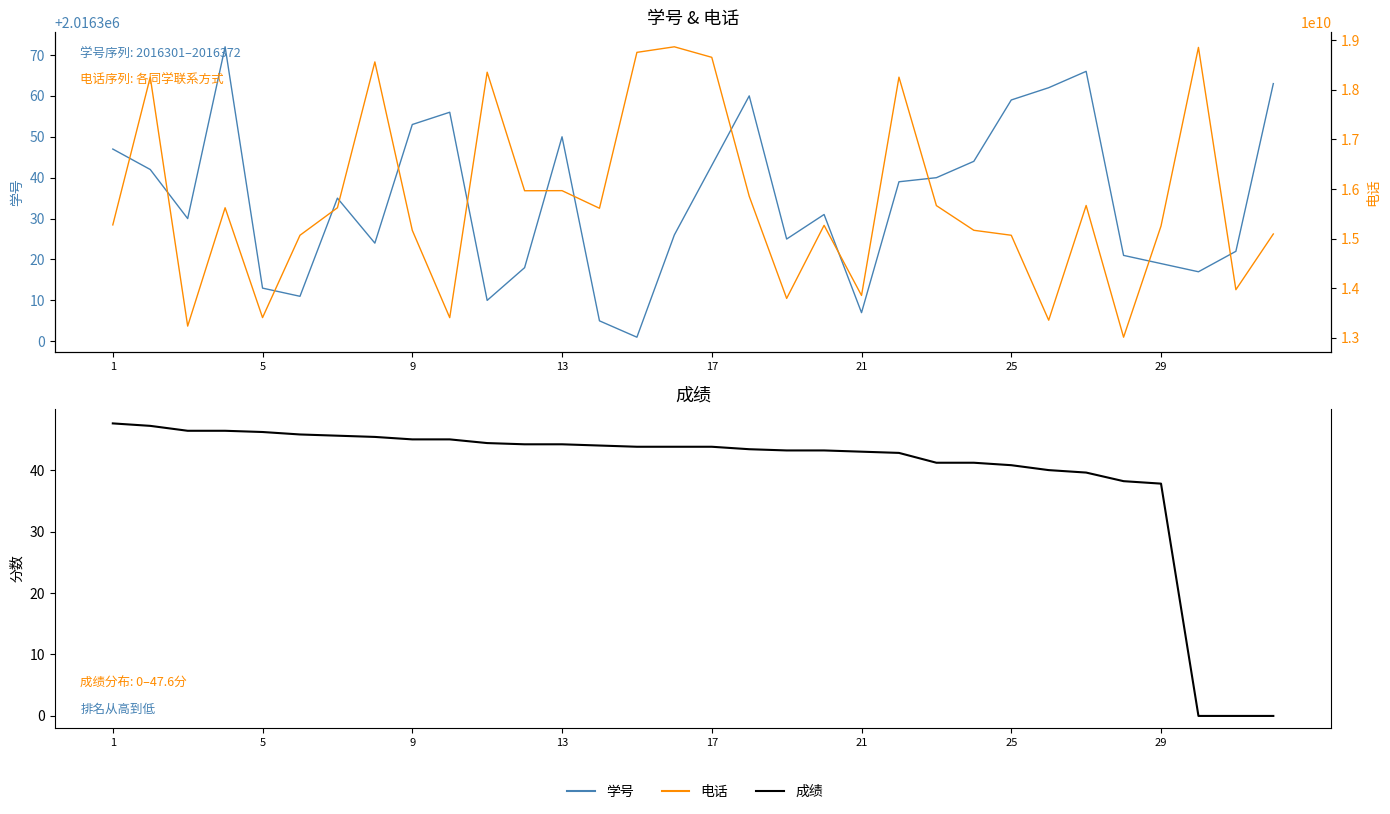

Does the chart display data point markers on the line(s)?

No